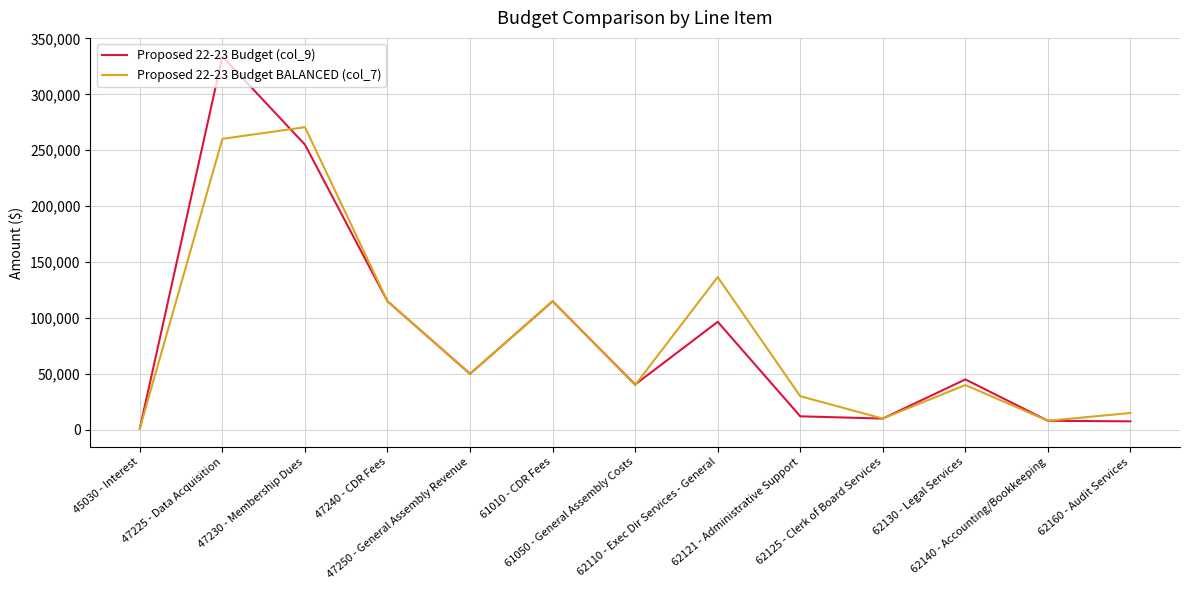

True or false: Proposed 22-23 Budget BALANCED (col_7) and Proposed 22-23 Budget (col_9) cross at least once.

True